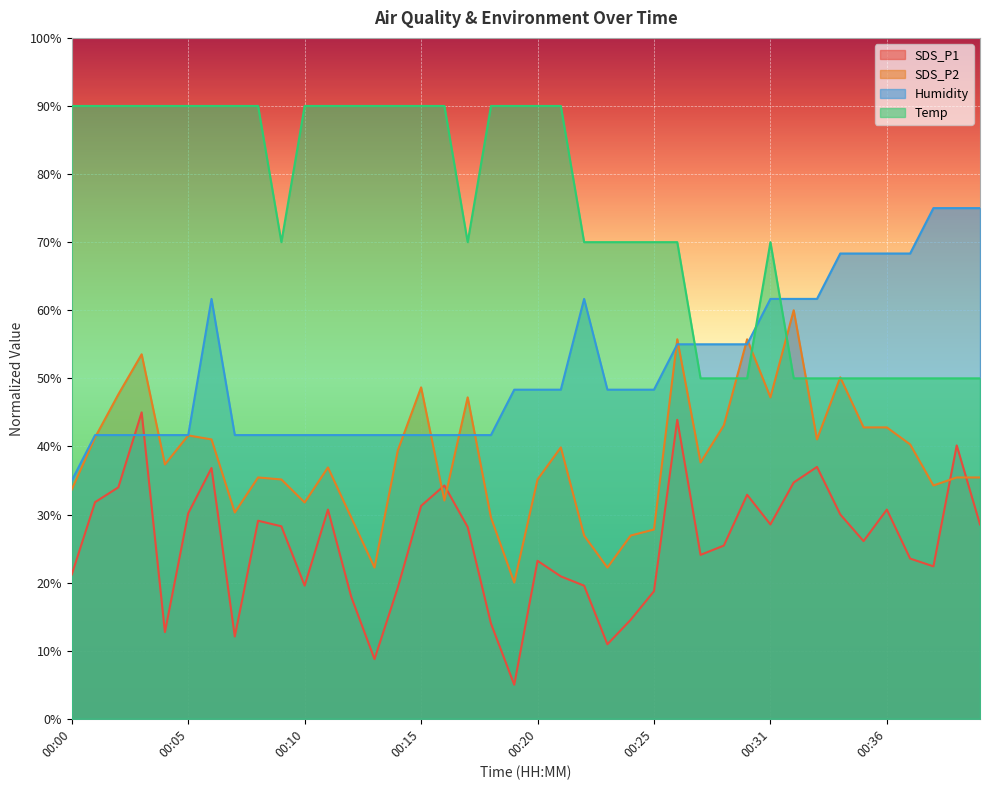

What is the value of the Humidity point at the 35th from the left?

68.3